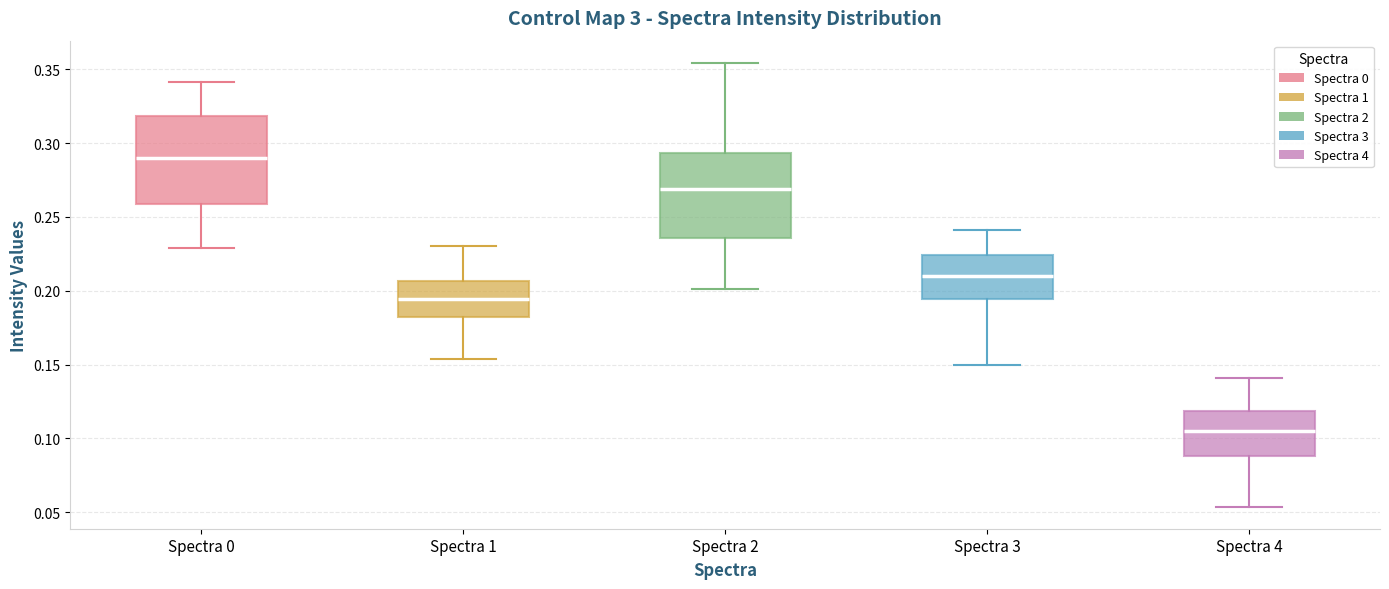

Which box has the highest median line?

Spectra 0